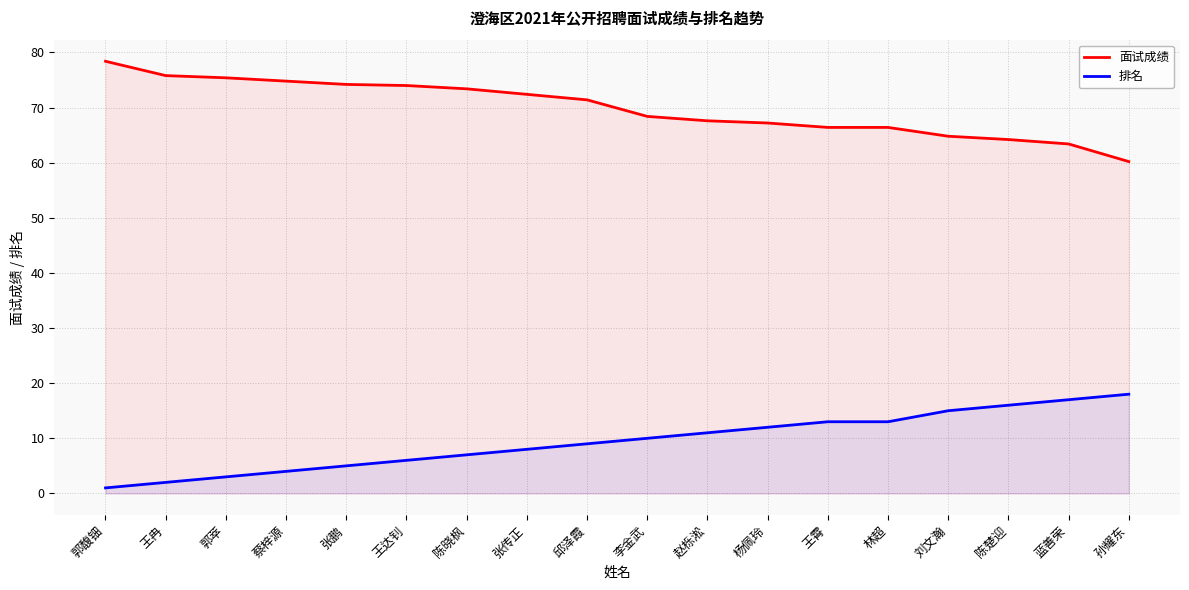

At which label is 排名 closest to 9?

邱泽霞